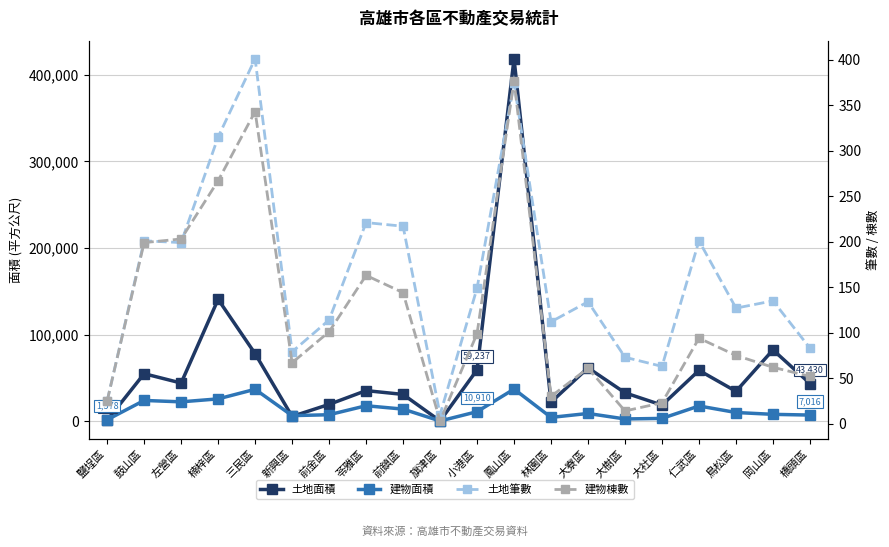

At how many categories does at least one series exceed 119067?

2